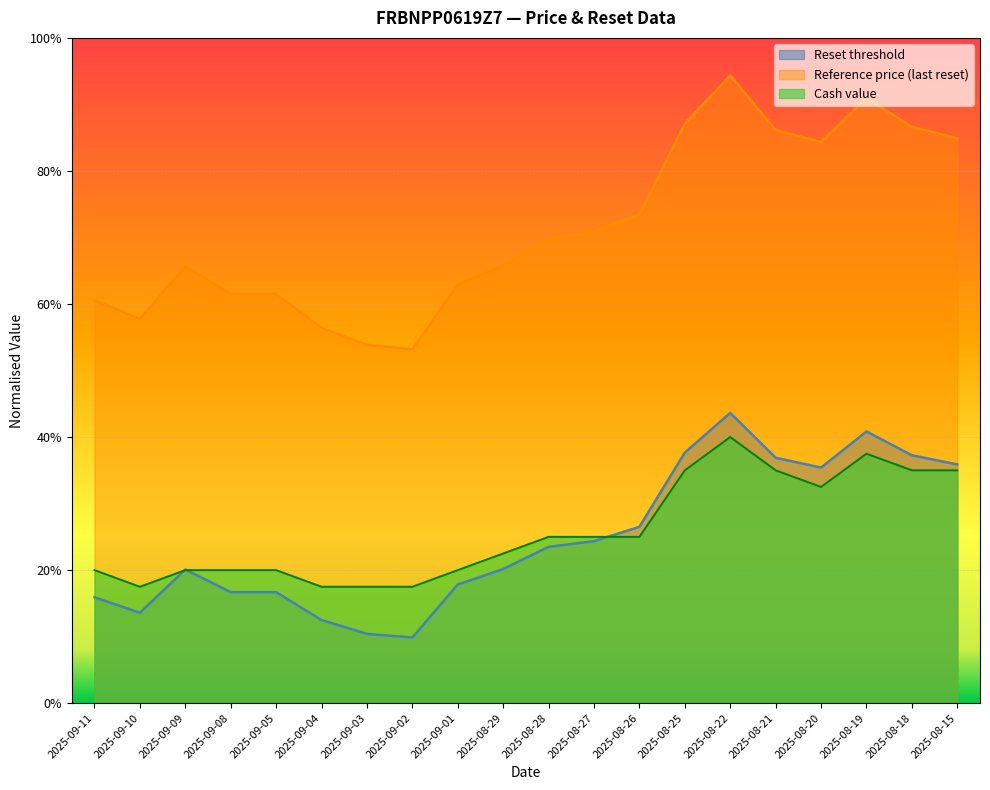

What is the sum of all Reset threshold values?

5.0